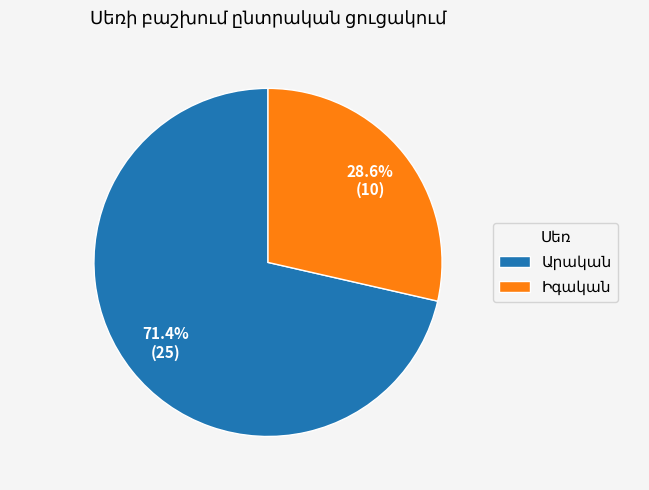

Is there any slice that represents more than half of the pie?

Yes